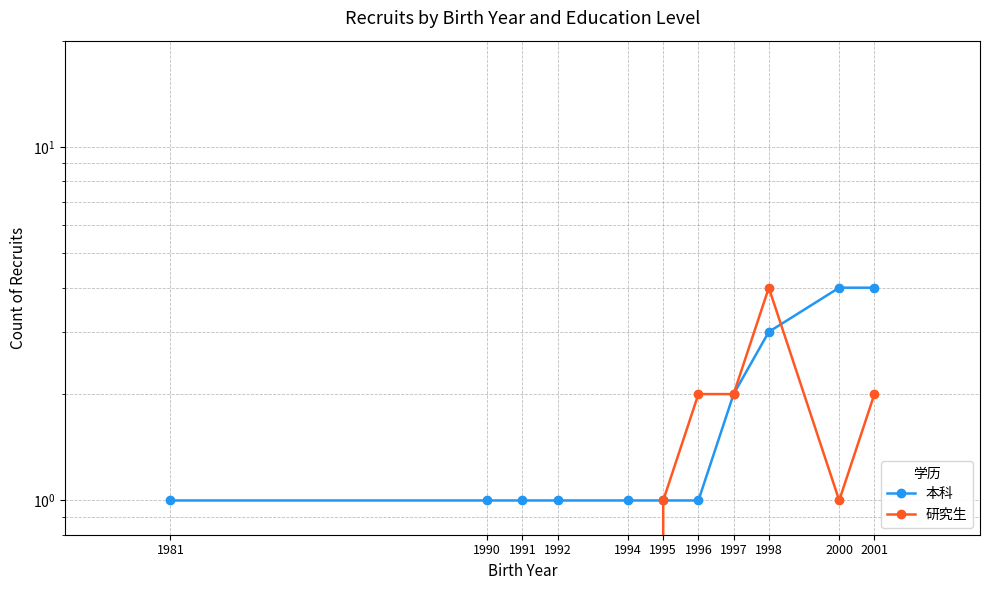

Is it true that 研究生 equals 4 at 1998?

True